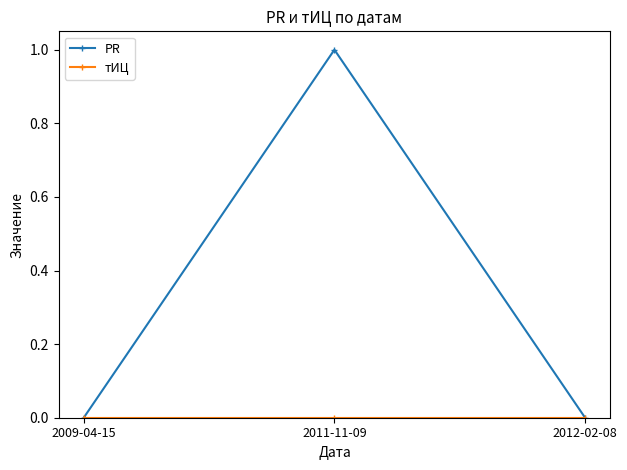

Between 2011-11-09 and 2012-02-08, which series saw the biggest shift?

PR